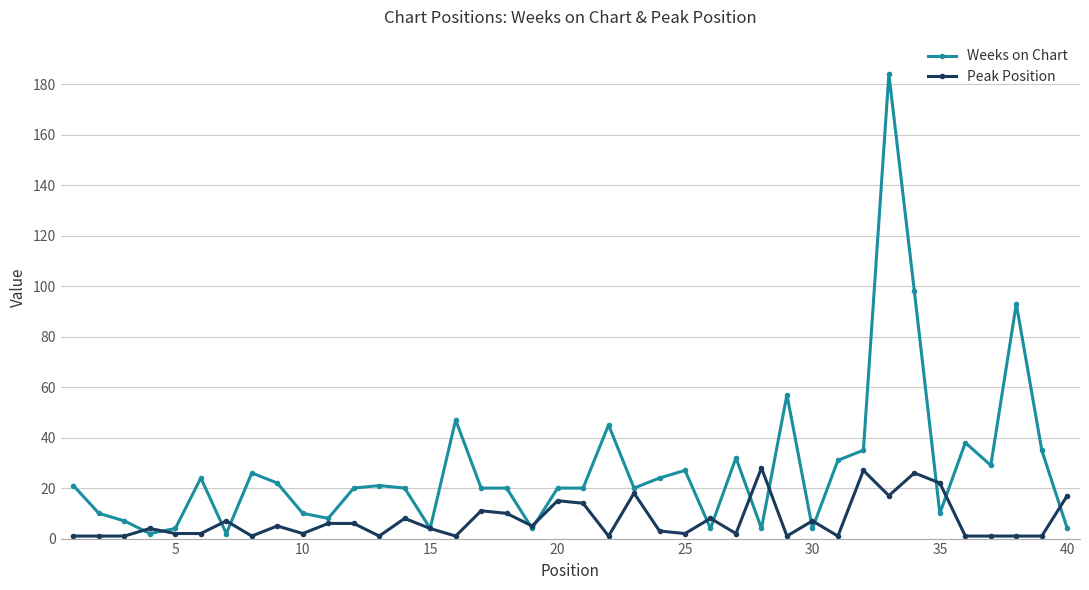

True or false: Weeks on Chart has more than 1 interior local peaks.

True